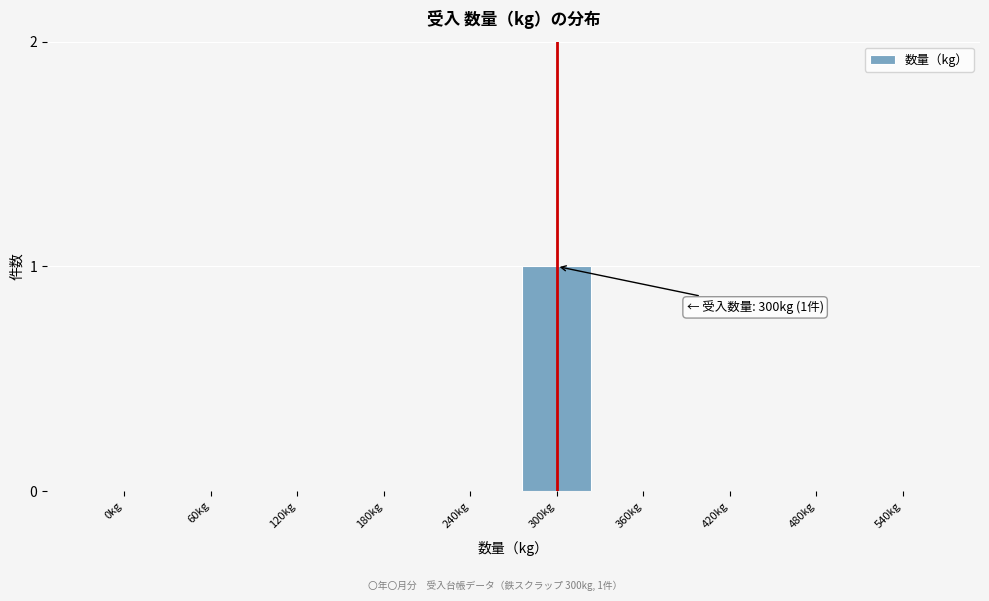

Reading left to right, transcribe all the data shown in this chart.

0kg=0	60kg=0	120kg=0	180kg=0	240kg=0	300kg=1	360kg=0	420kg=0	480kg=0	540kg=0